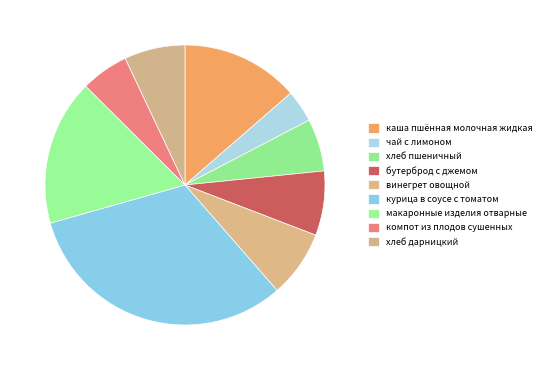

Is каша пшённая молочная жидкая the majority of the pie?

No